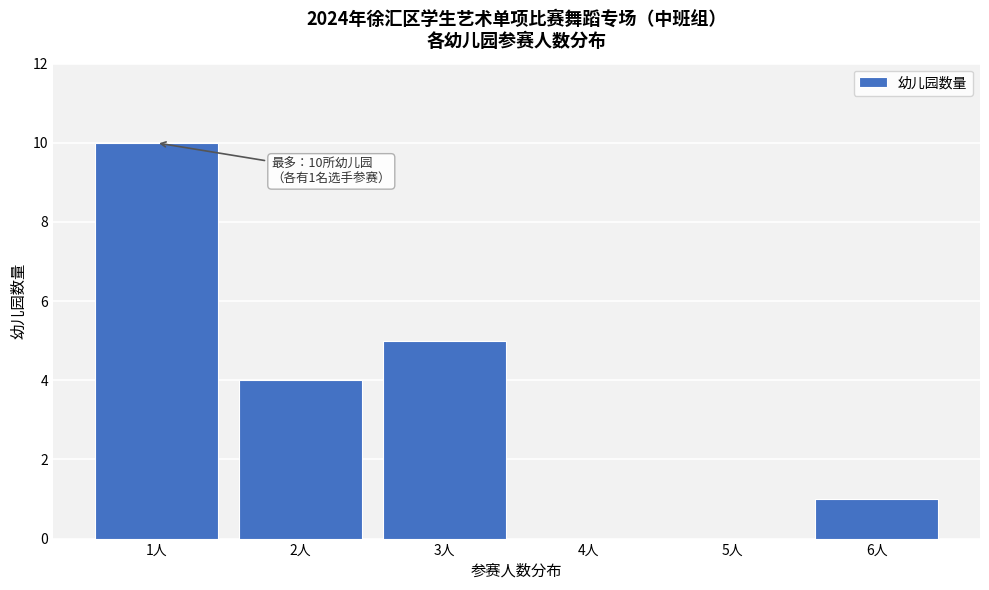

Reading right to left, extract all data points from this chart.

6人=1	5人=0	4人=0	3人=5	2人=4	1人=10